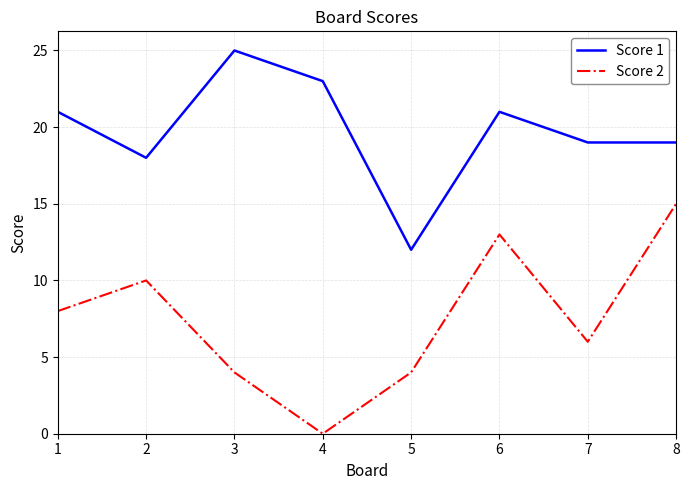

Which series has the largest total across all categories?

Score 1